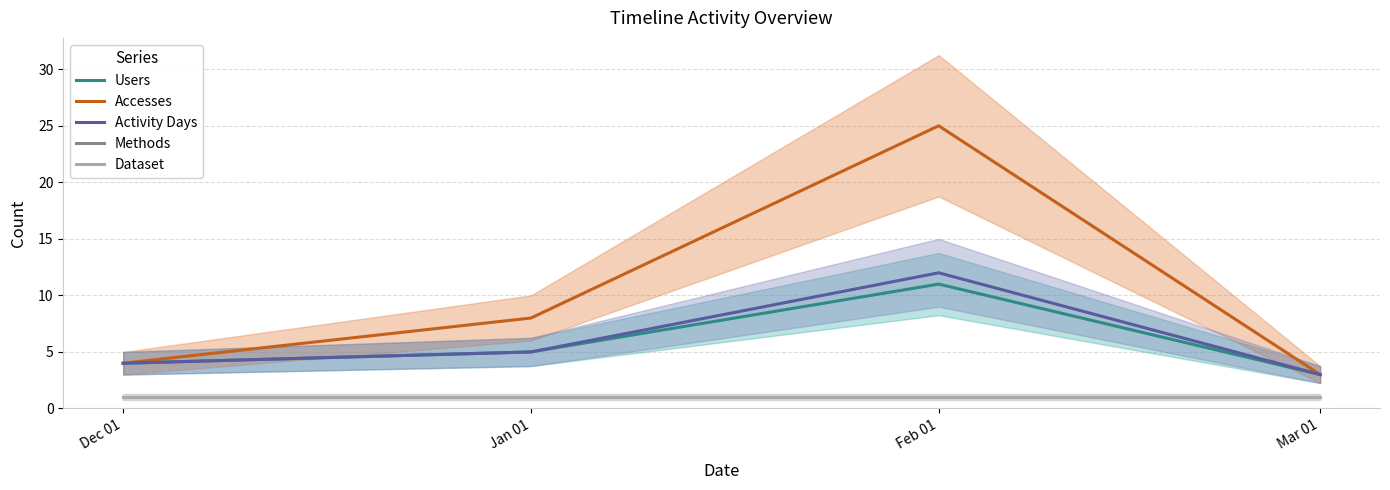

How many distinct data groups are displayed?

5